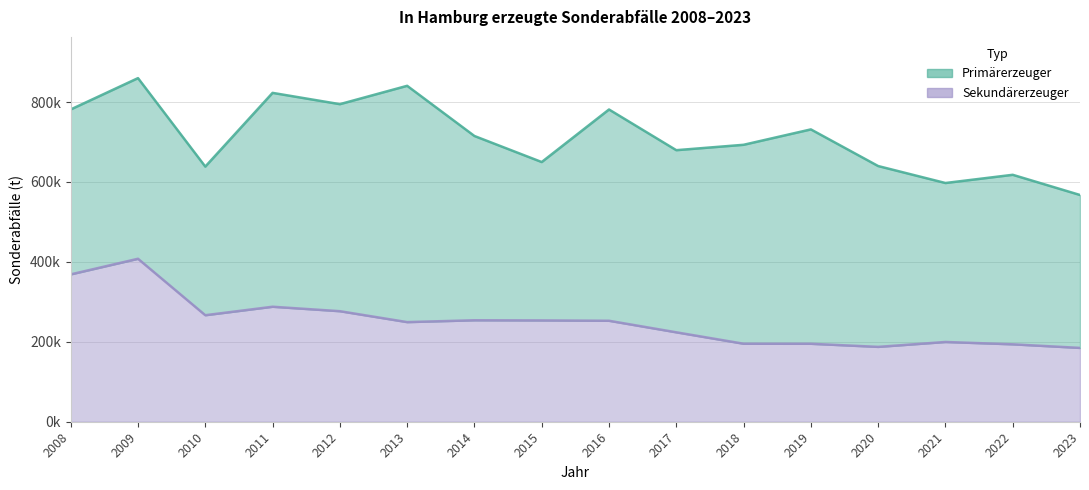

Where is the first local minimum?

2010